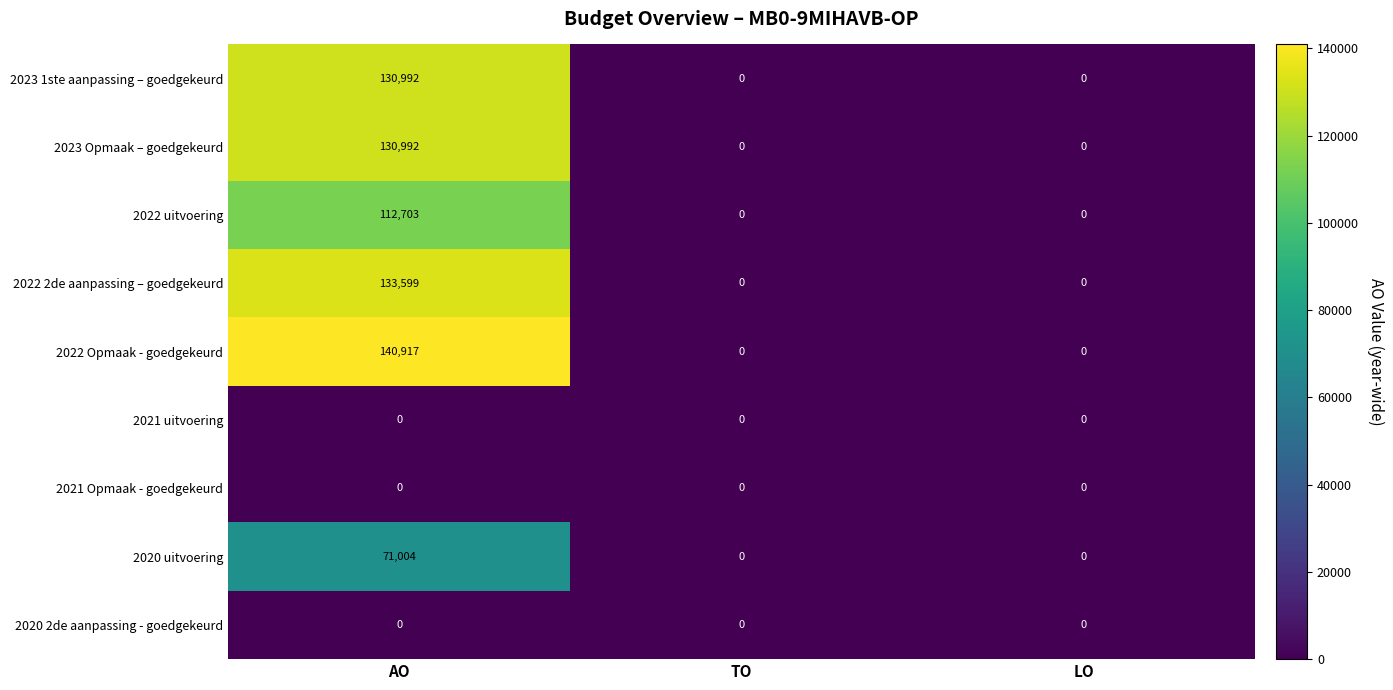

Which series changed the most between AO and TO?

2022 Opmaak - goedgekeurd